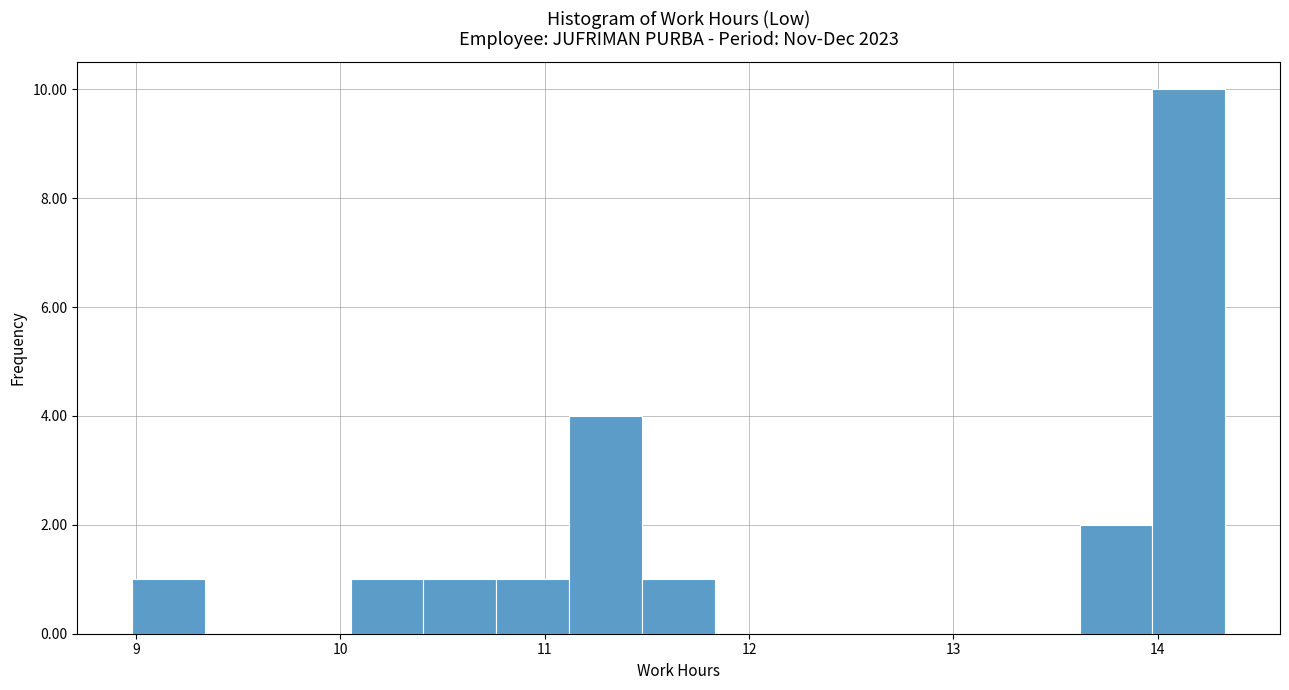

Around what value on the x-axis is the tallest bar? Give the approximate position of its centre, as read against the axis.

14.2